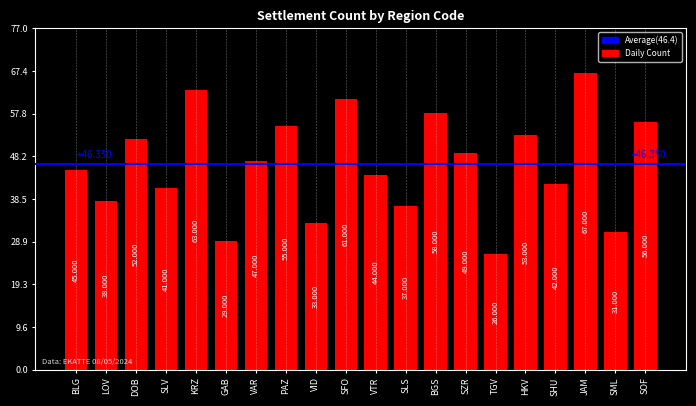

Which category has the lowest value across all series?

TGV